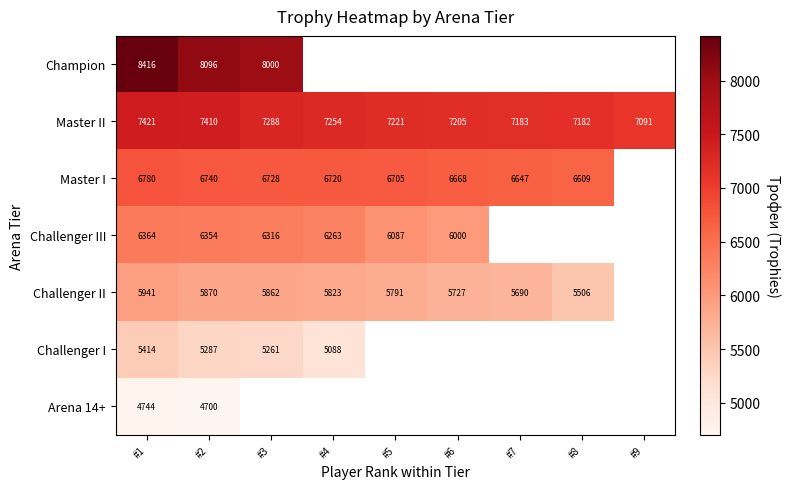

At how many categories does at least one series exceed 6202?

9